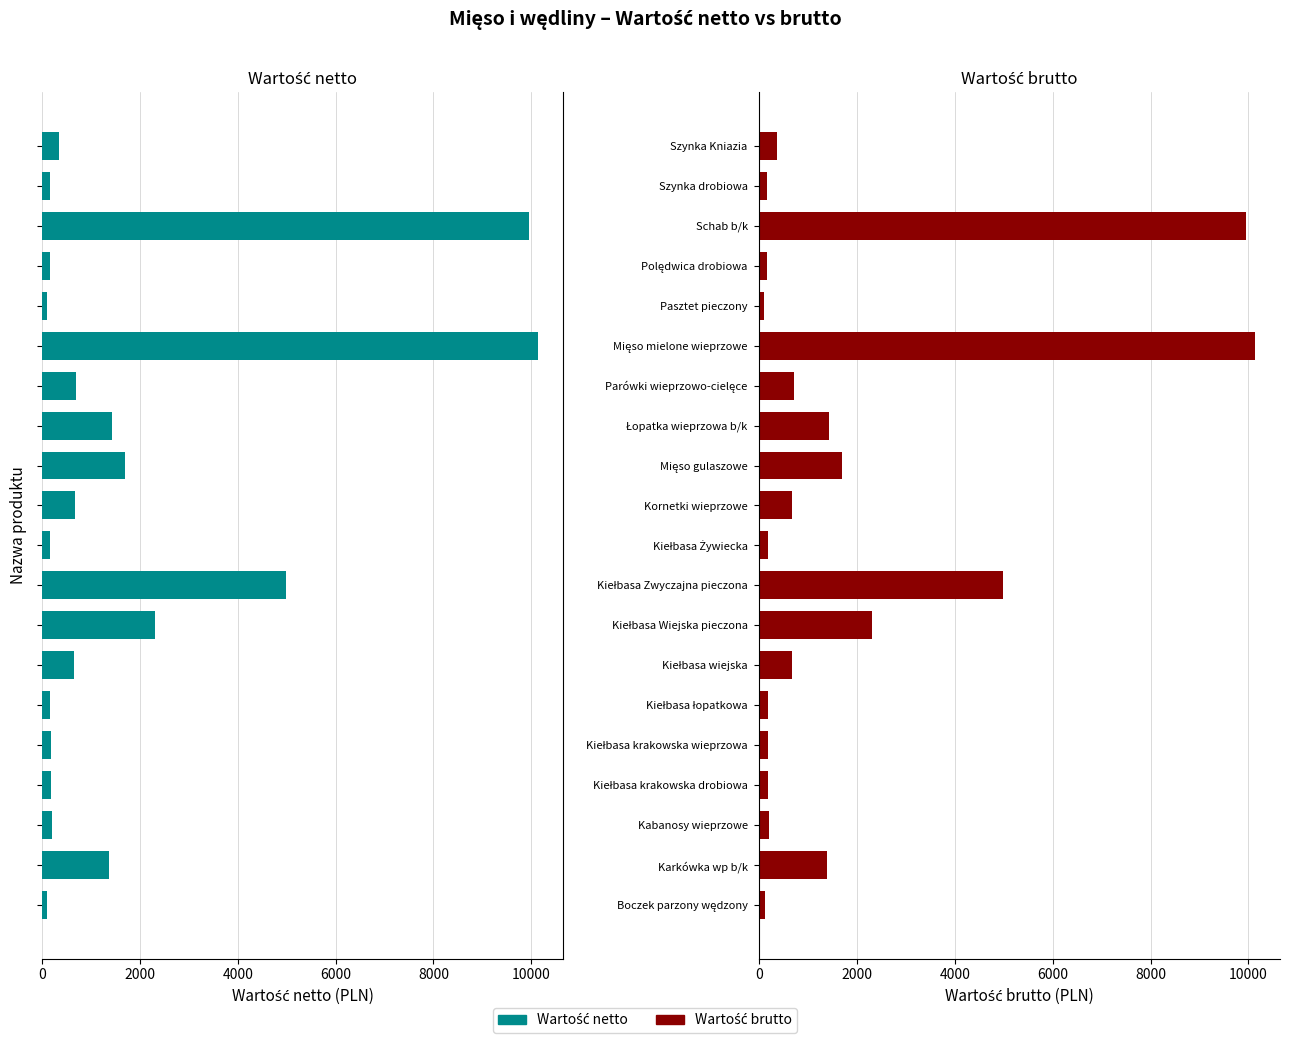

What is the greatest value displayed?

10140.0